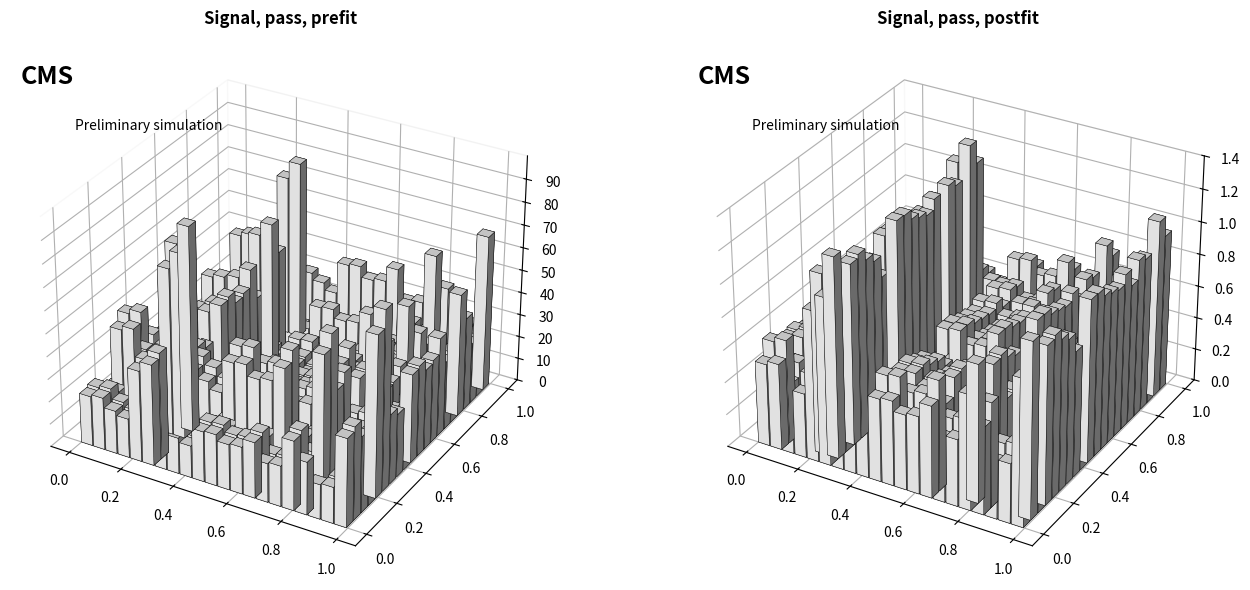

What is the difference between the maximum and second lowest values?

98.0